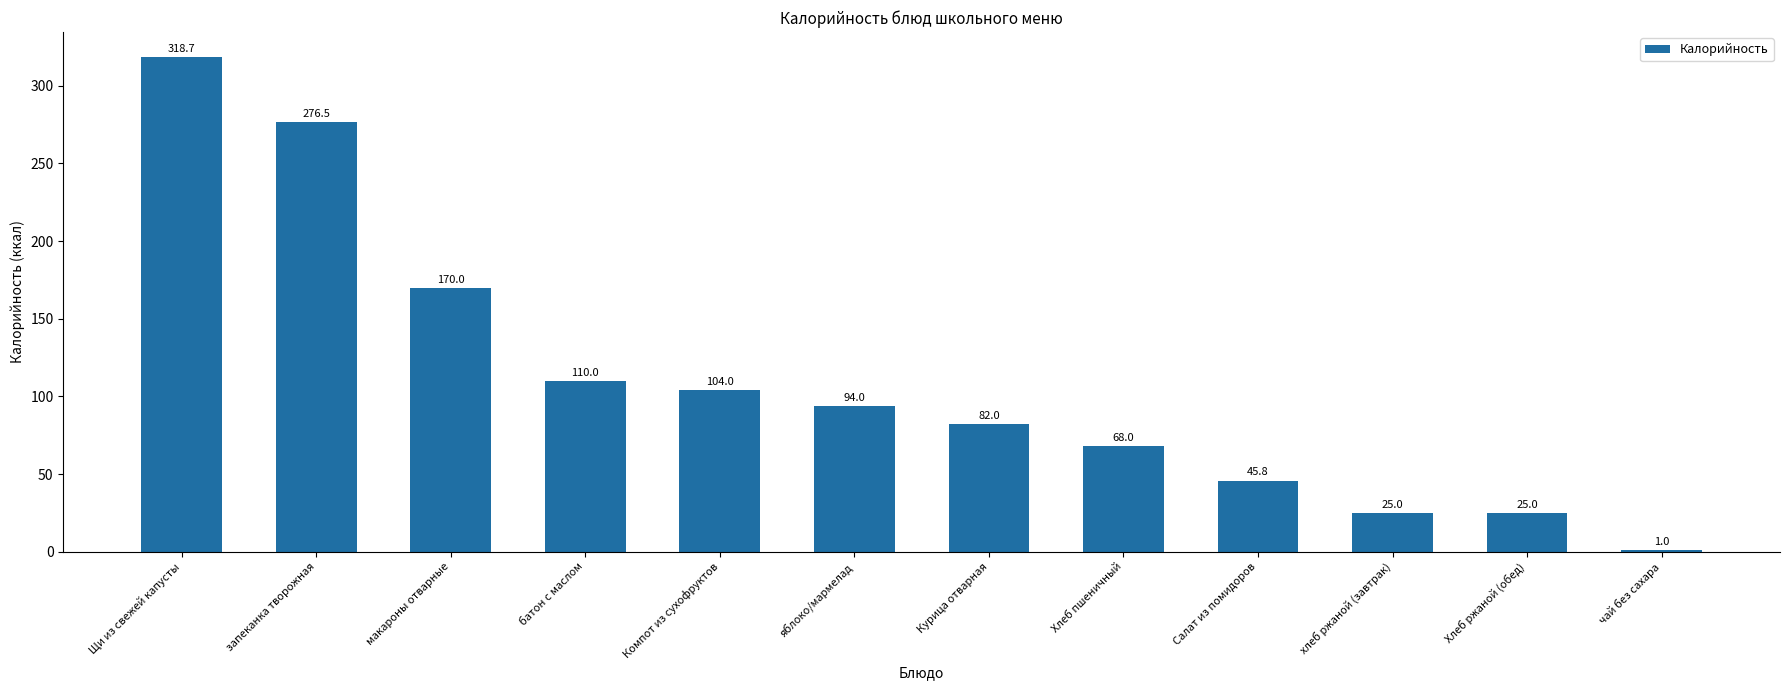

What is the sum of the values at Хлеб ржаной (обед) and батон с маслом?

135.0